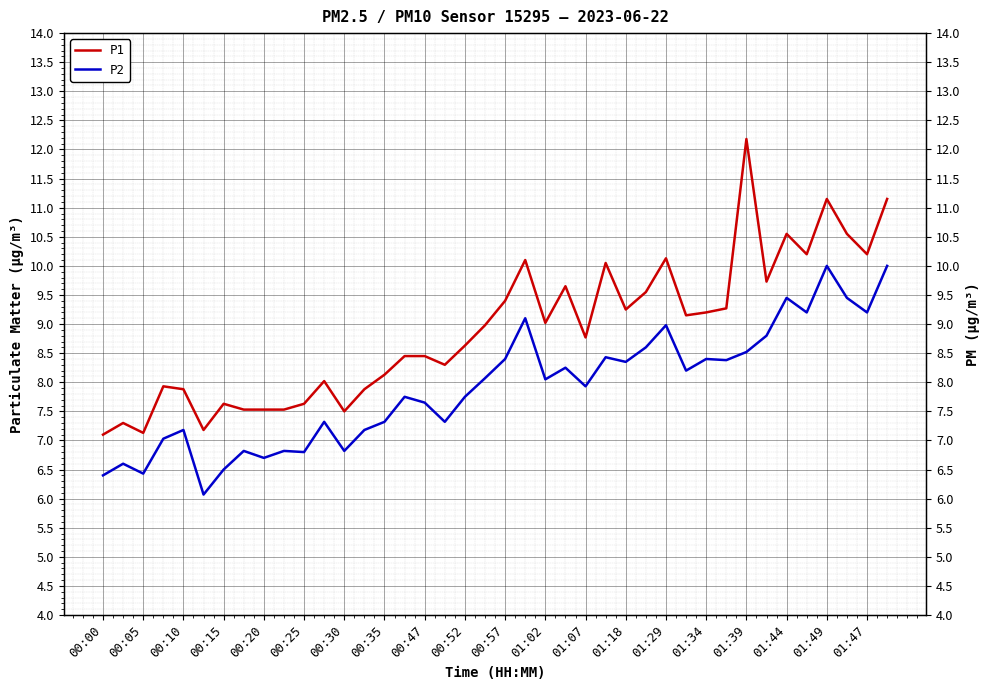

What is the maximum value for P1?

12.2